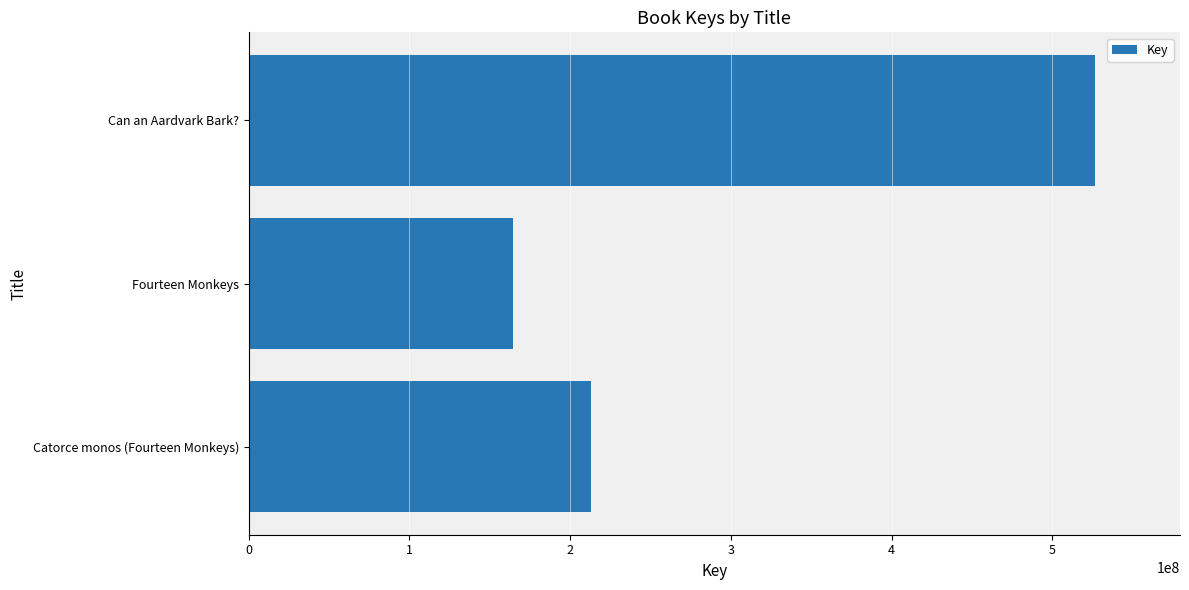

Rank the categories by value from lowest to highest.

Fourteen Monkeys, Catorce monos (Fourteen Monkeys), Can an Aardvark Bark?